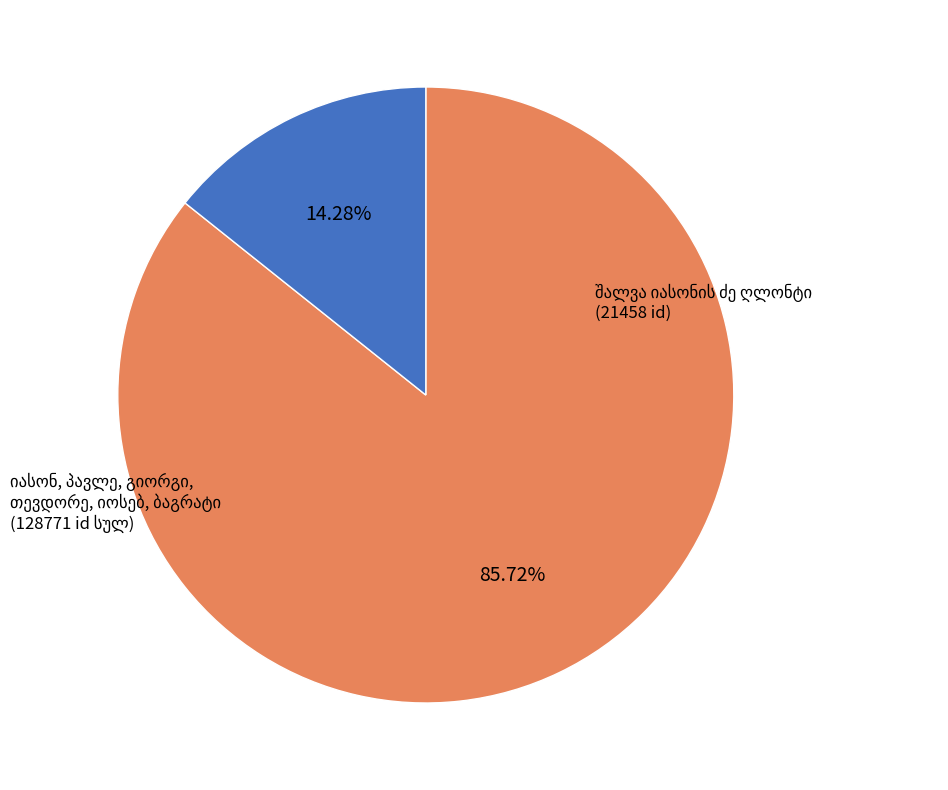

Count the number of slices in the pie.

2